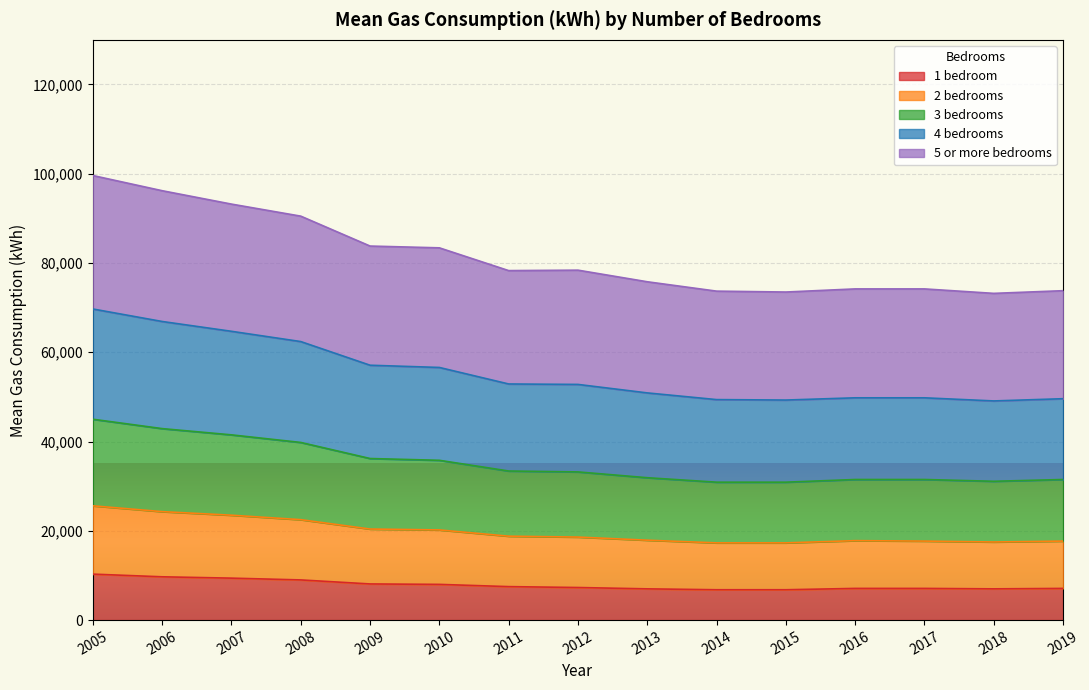

True or false: 3 bedrooms and 2 bedrooms cross at least once.

False